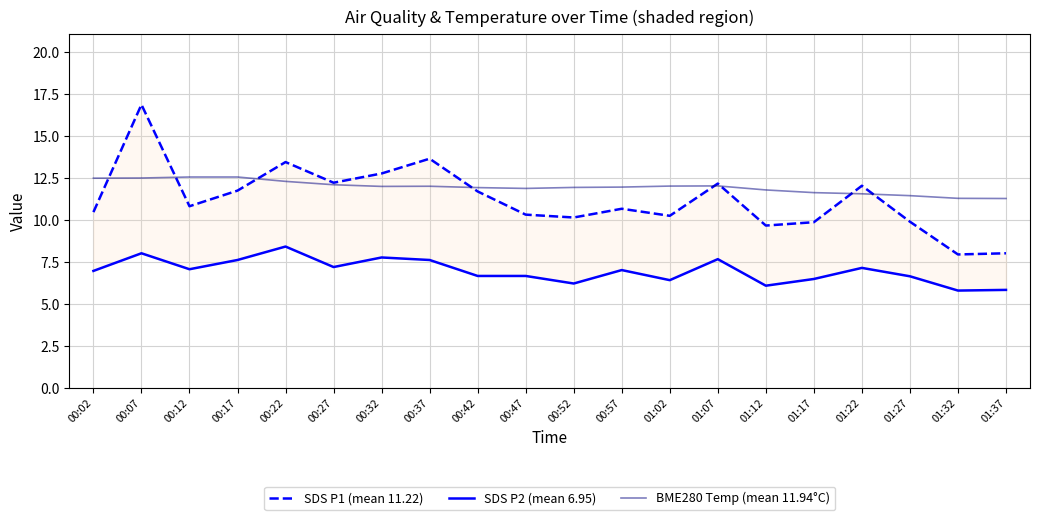

At which label does SDS P2 (mean 6.95) first exceed 7?

00:07